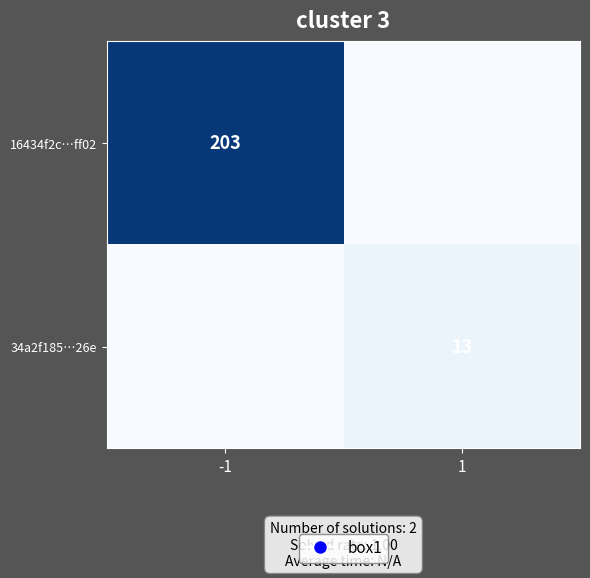

The value of 34a2f185…26e at 1 is 13. True or false?

True